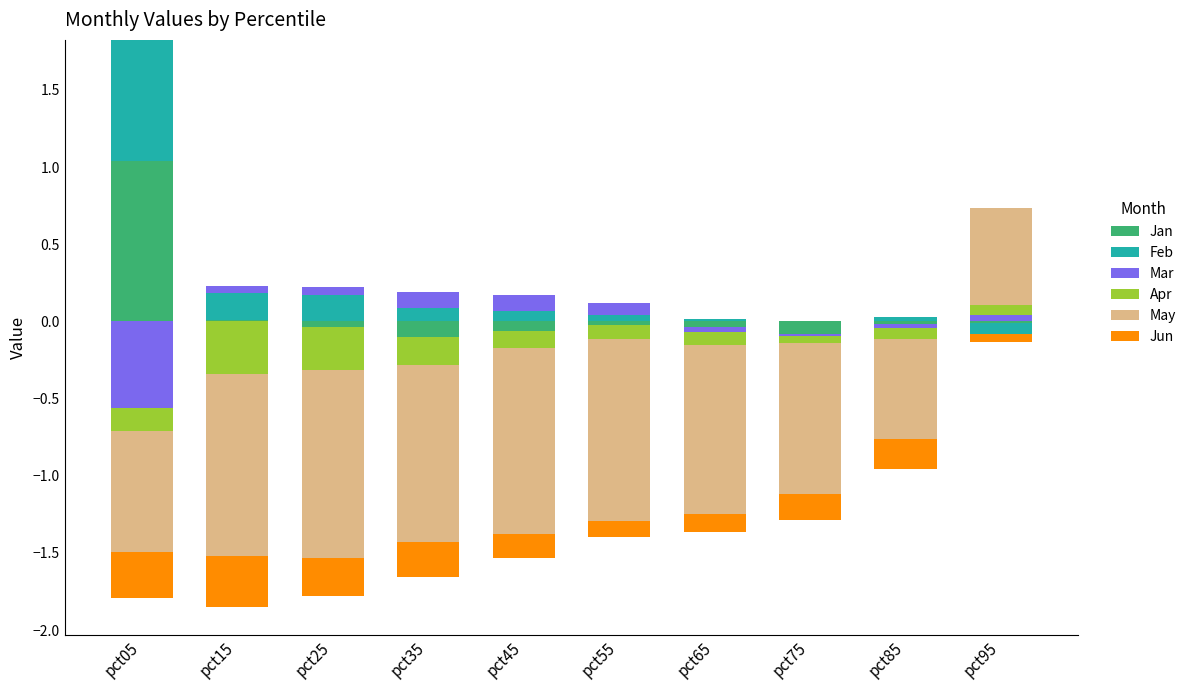

What are all the series names shown in the legend?

Jan, Feb, Mar, Apr, May, Jun